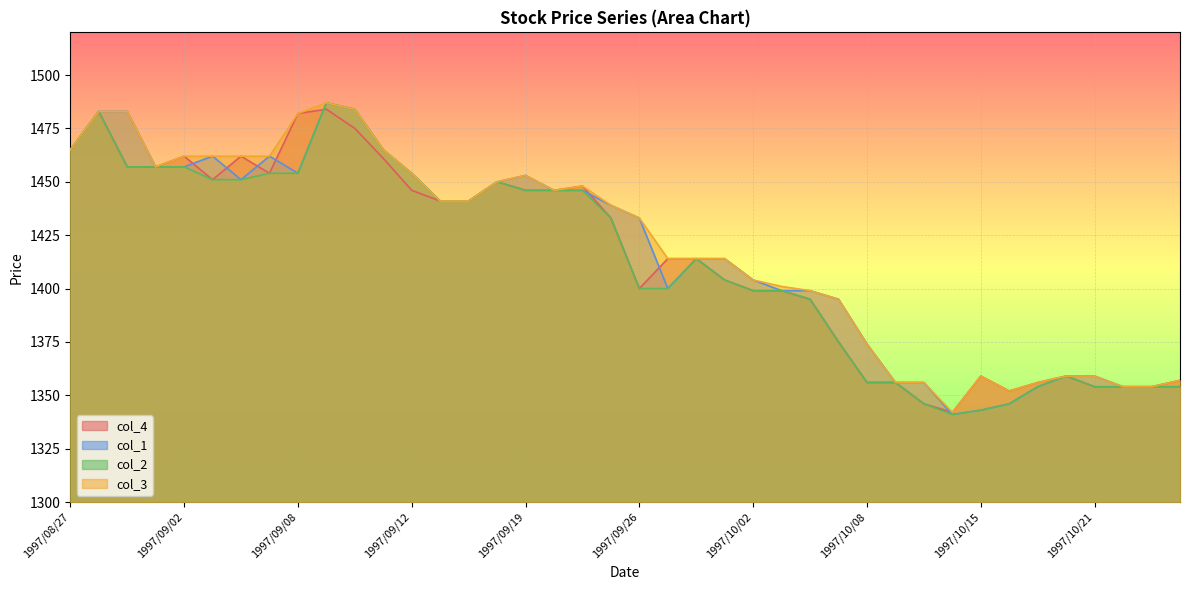

True or false: col_1 has a value of 1441 at 1997/09/16.

True